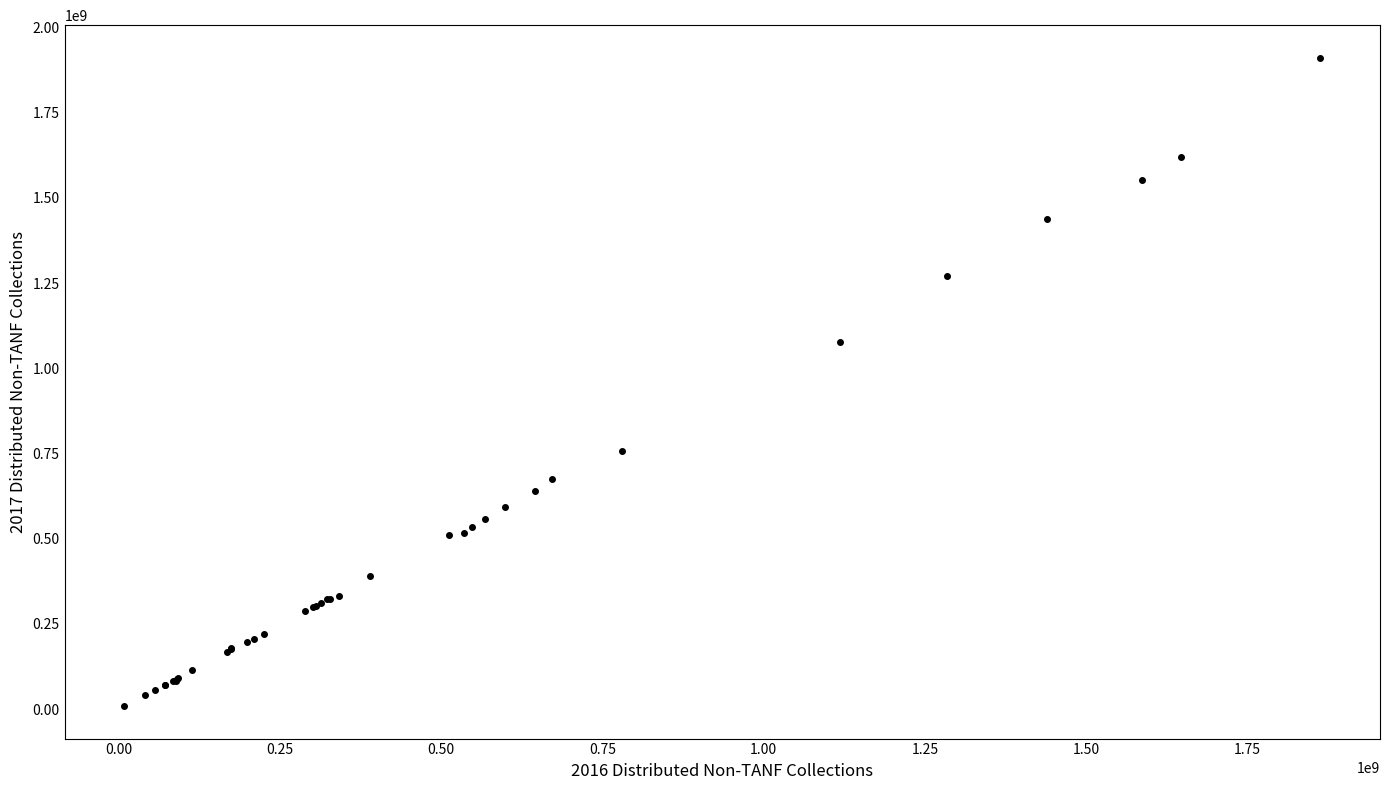

What Y value in the scatter plot is closest to 960336700?

1077487837